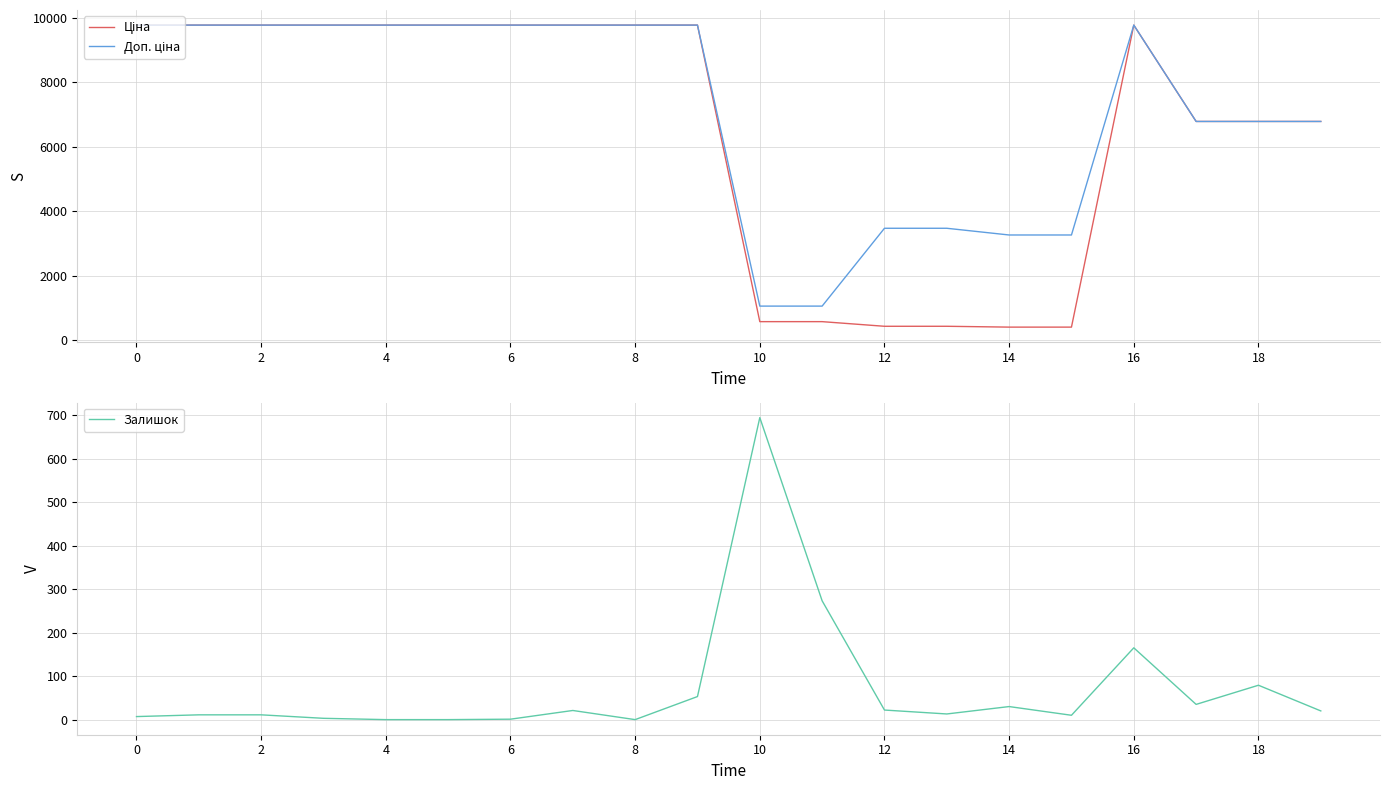

True or false: Залишок has a value of 49.5 at 16.

False